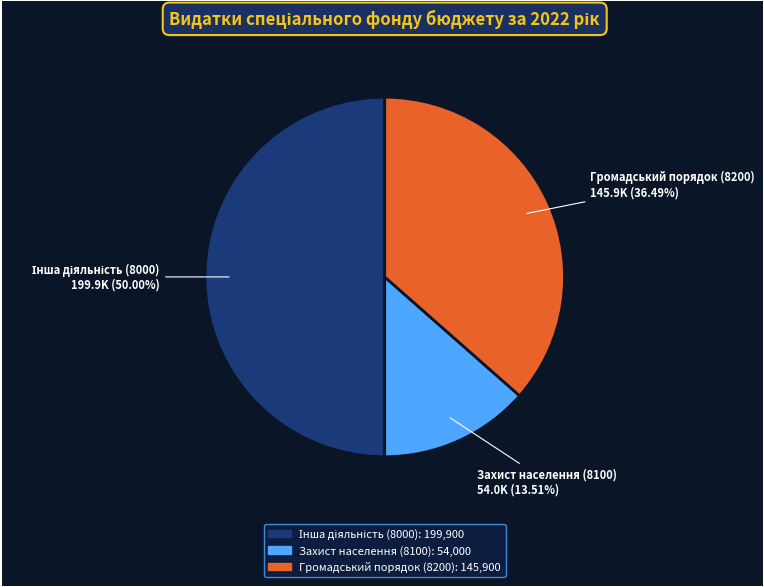

The Захист населення (8100) slice represents 21% of the pie. True or false?

False